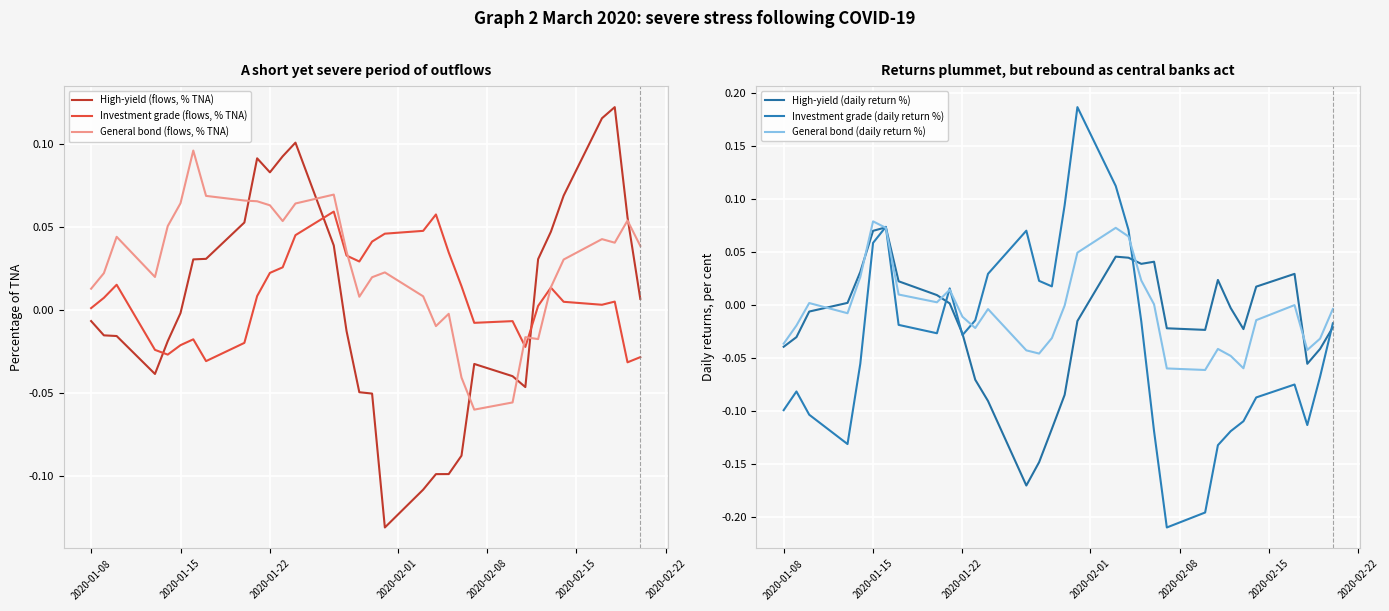

Which series has the widest spread of values?

Investment grade (daily return %)